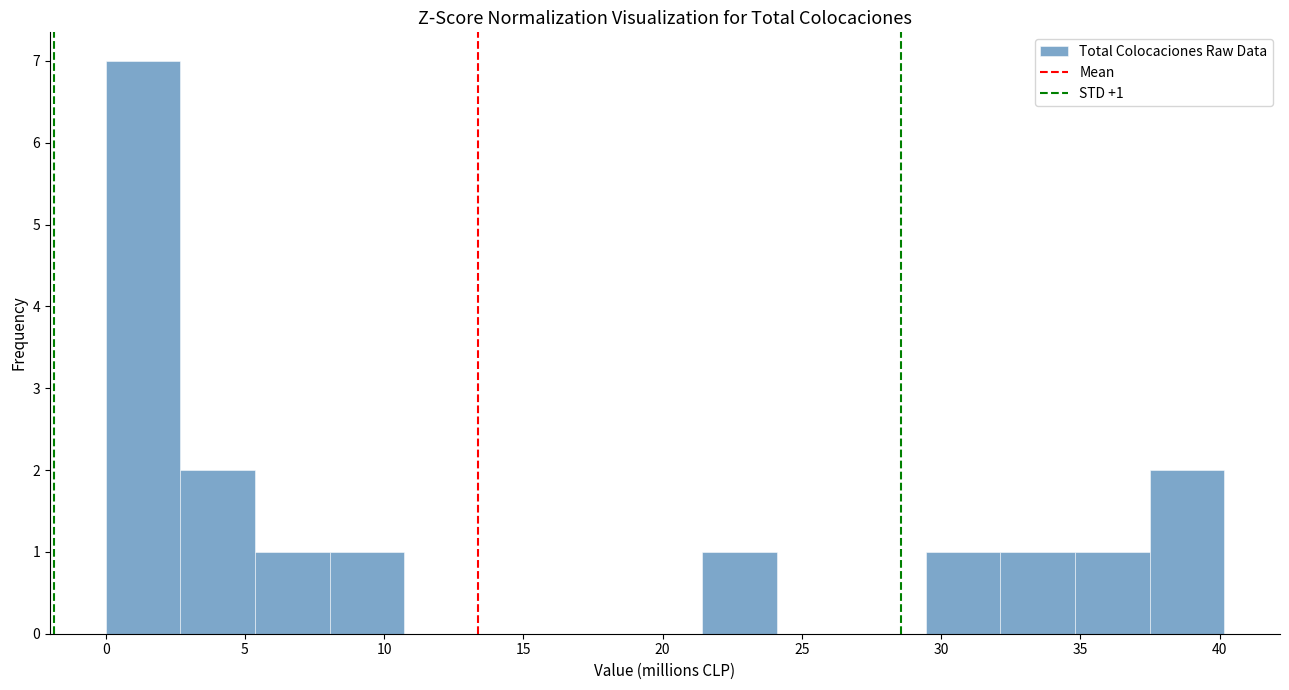

Over which range of the x-axis is the bar tallest?

0.0 to 2.5